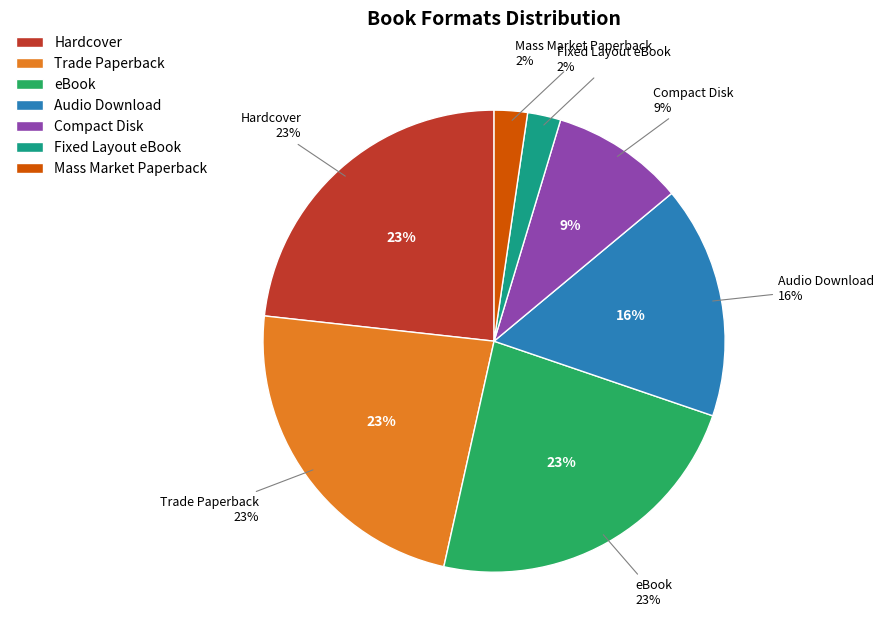

How many segments does this pie chart have?

7